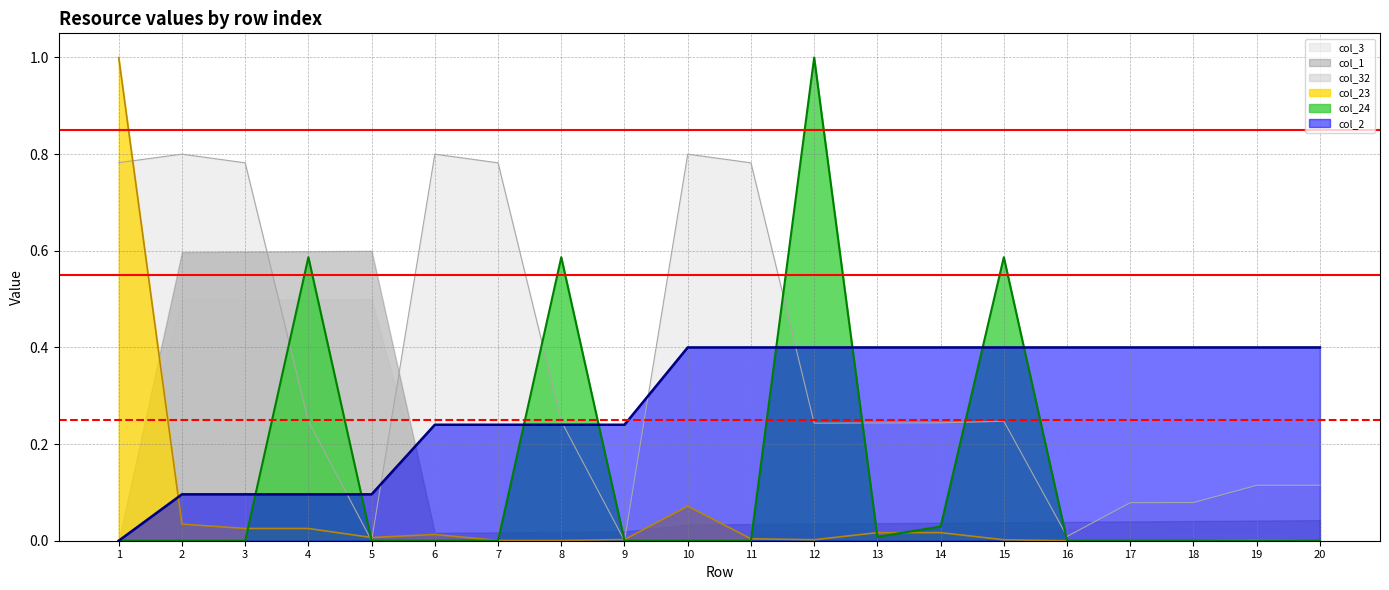

True or false: col_2 and col_24 cross at least once.

True